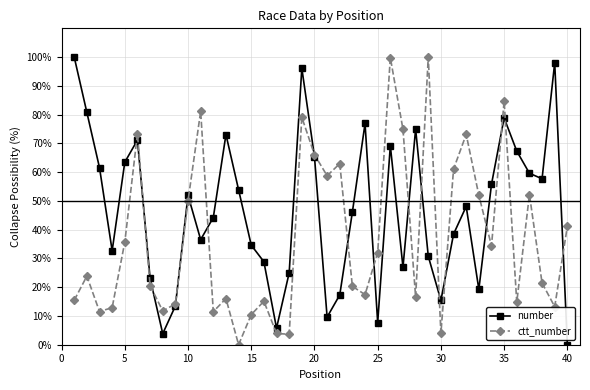

Does the chart display data point markers on the line(s)?

Yes